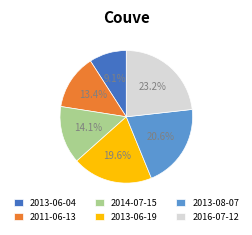

To the nearest percent, what is the combined percentage of 2016-07-12 and 2014-07-15?

37%